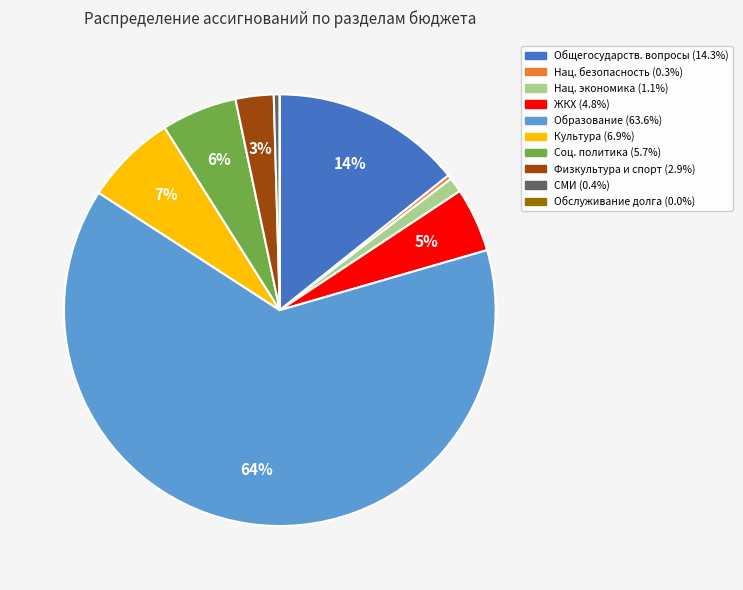

Does any single category account for the majority?

Yes